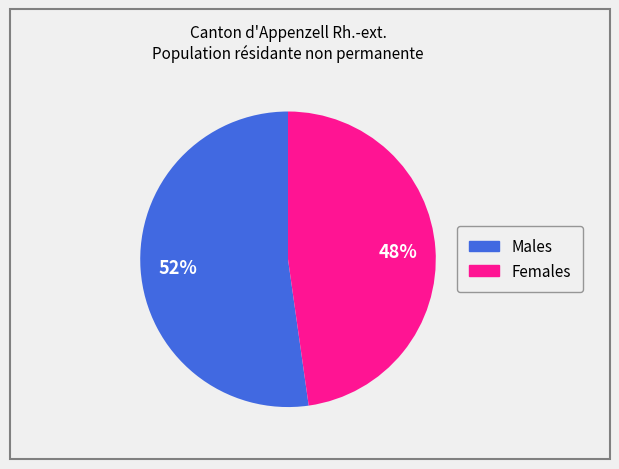

To the nearest percent, what is the average slice percentage?

50%